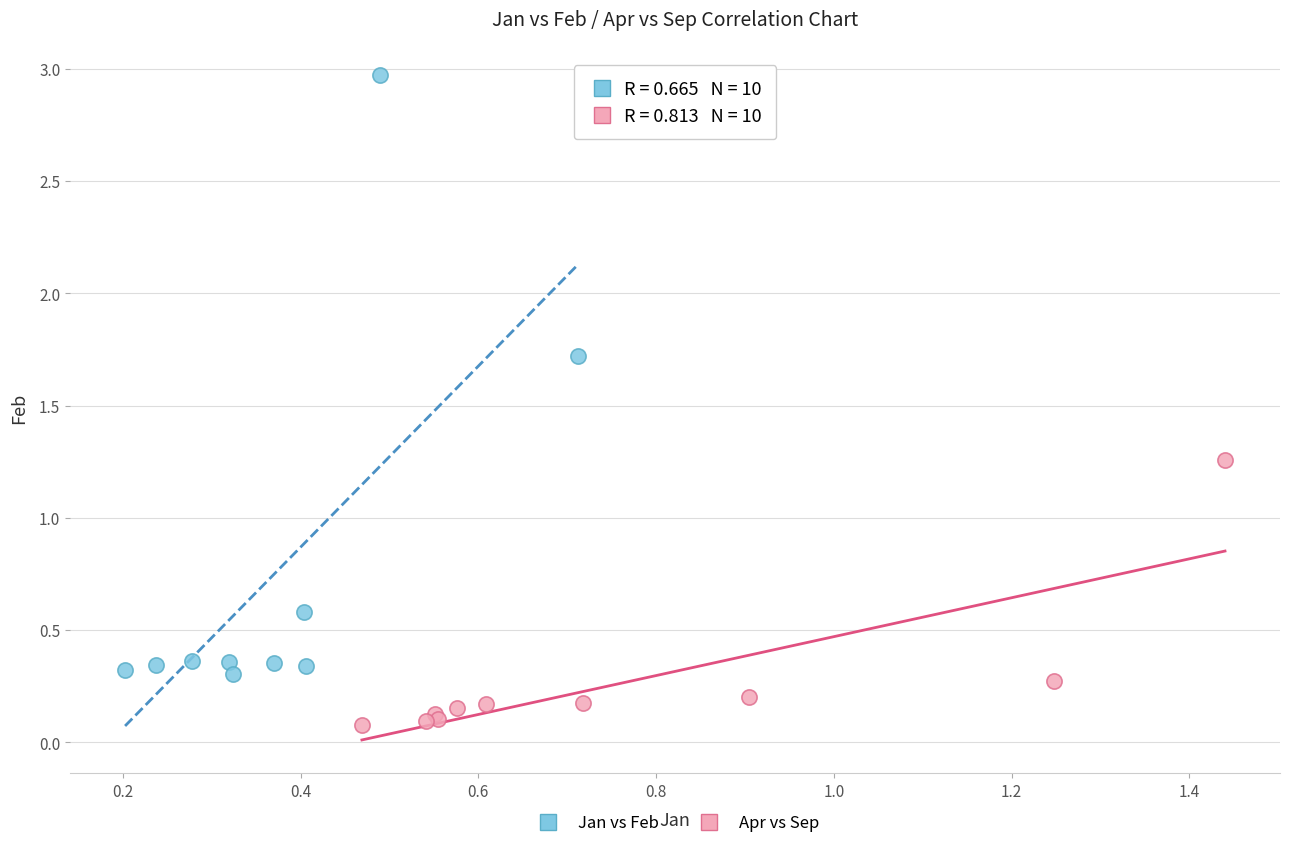

Which series contains the lowest Y value?

Apr vs Sep